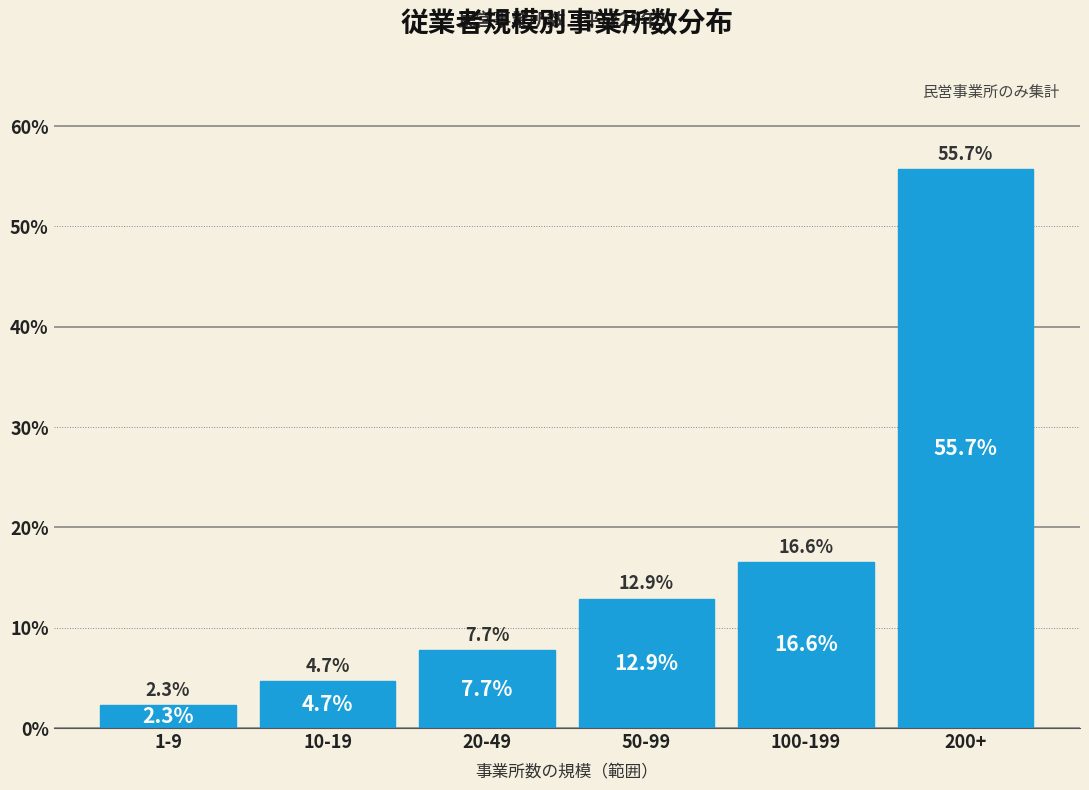

Reading left to right, list all the values displayed in this chart.

2.3	4.7	7.7	12.9	16.6	55.7